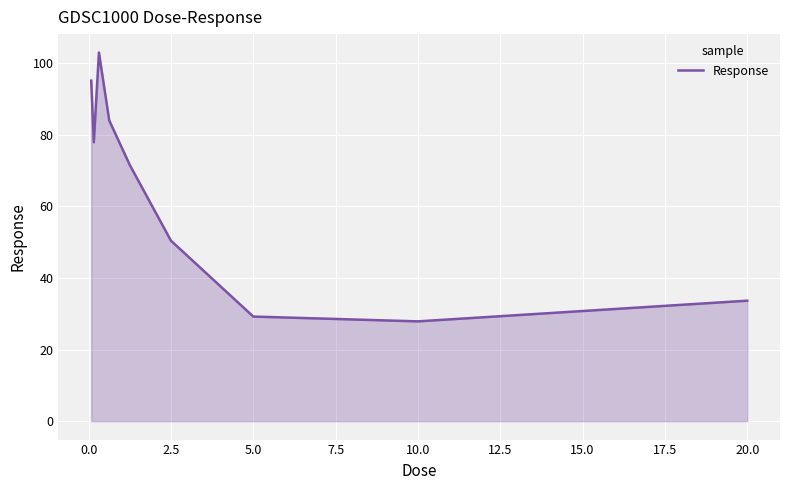

Reading left to right, transcribe all the data shown in this chart.

95.1	77.9	102.9	84.0	71.5	50.4	29.2	27.9	33.6